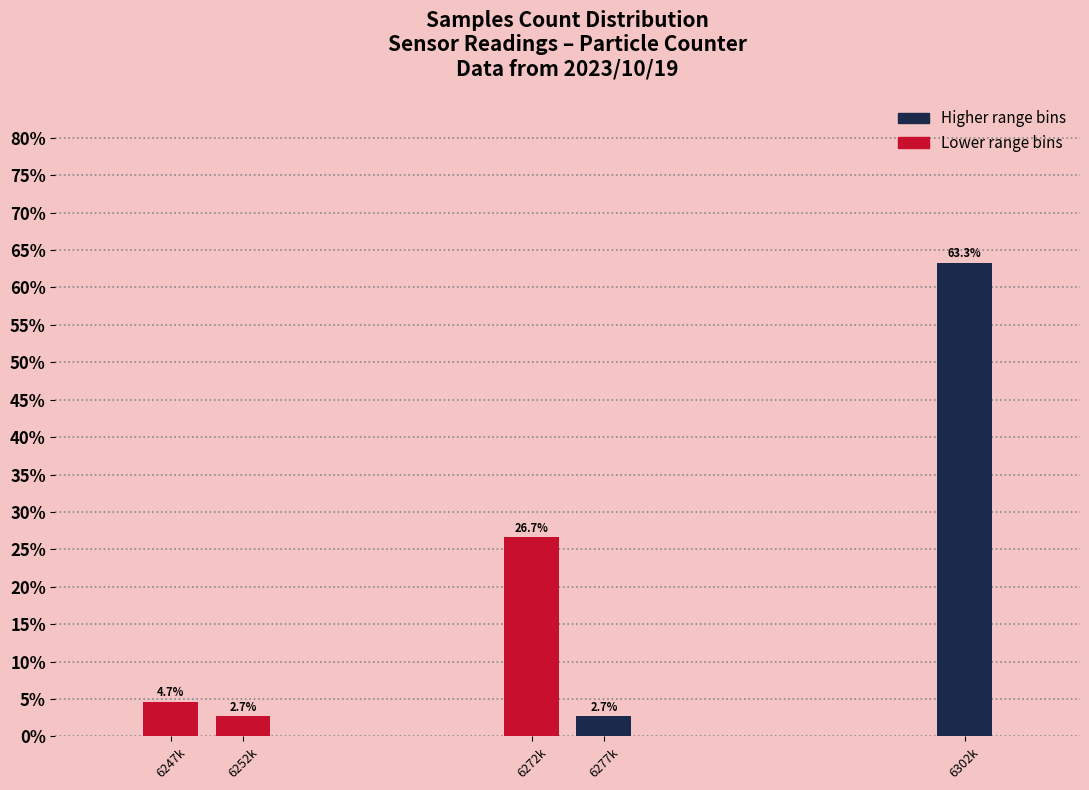

Reading left to right, list all the values displayed in this chart.

4.7	2.7	26.7	2.7	63.3